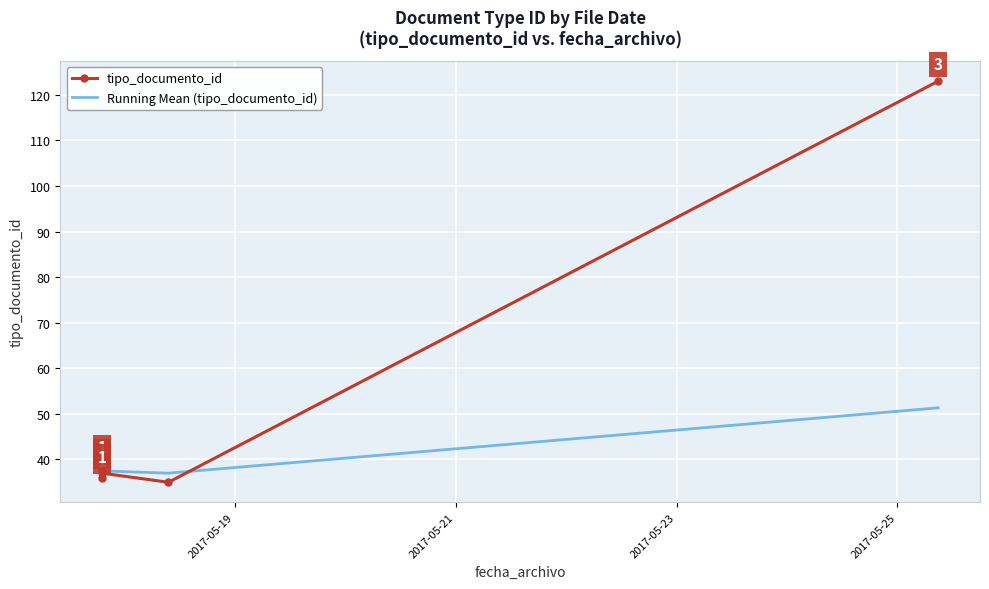

At 2017-05-23, list the series in order from largest to smallest.

tipo_documento_id, Running Mean (tipo_documento_id)